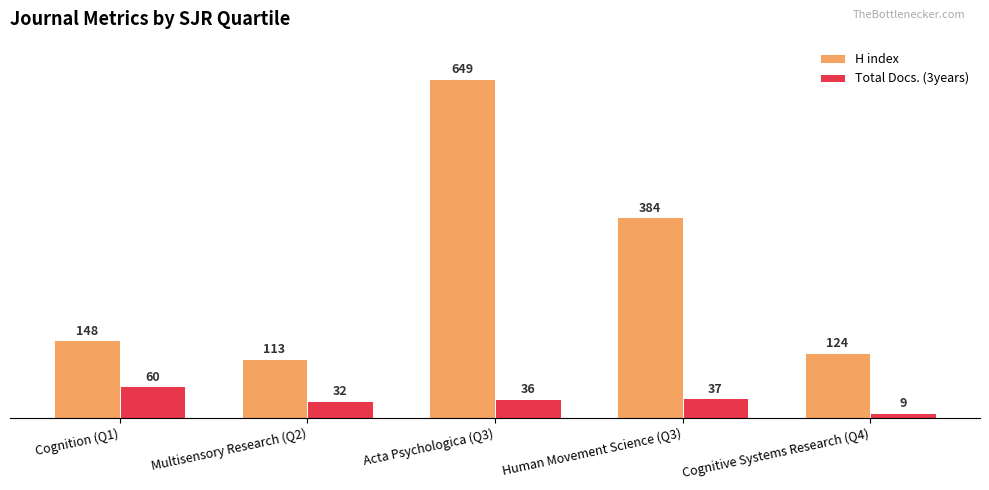

What is the difference between the maximum and minimum values in the H index series?

536